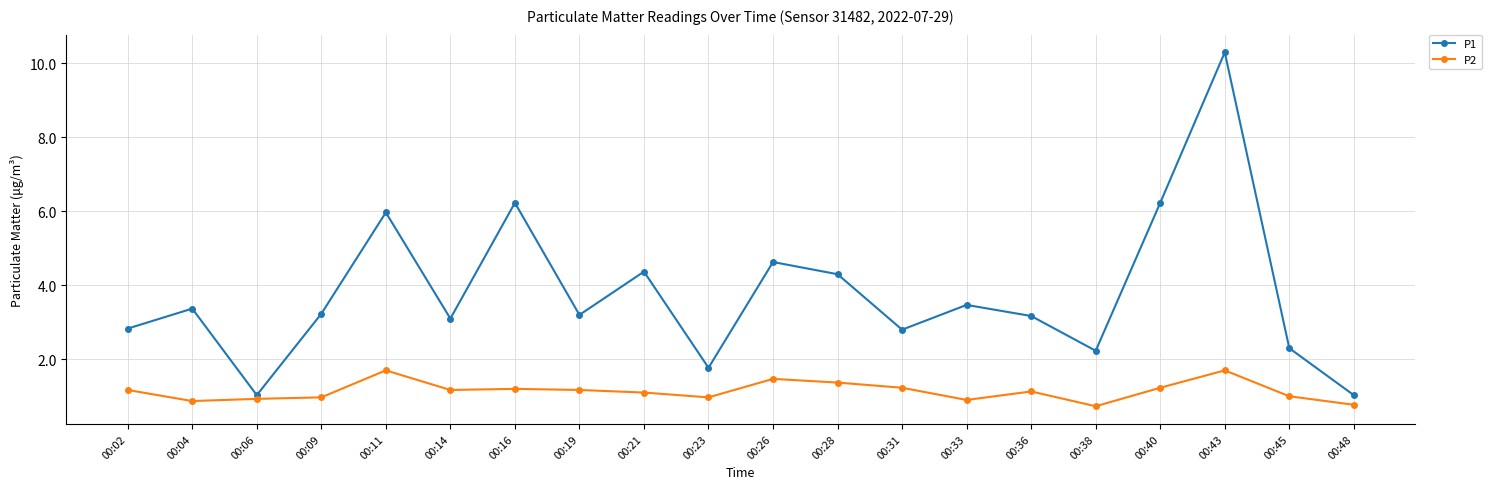

True or false: P1 has a value of 9.3 at 00:11.

False